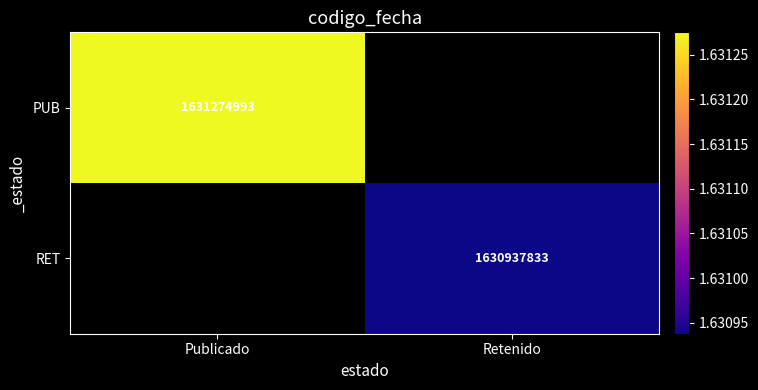

The PUB series shows 949566191 at Publicado. True or false?

False